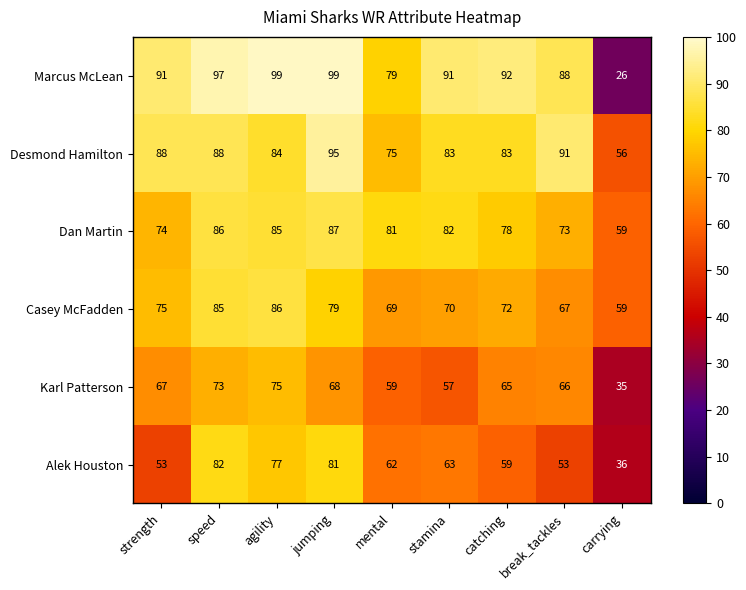

Is it true that Karl Patterson equals 75 at agility?

True